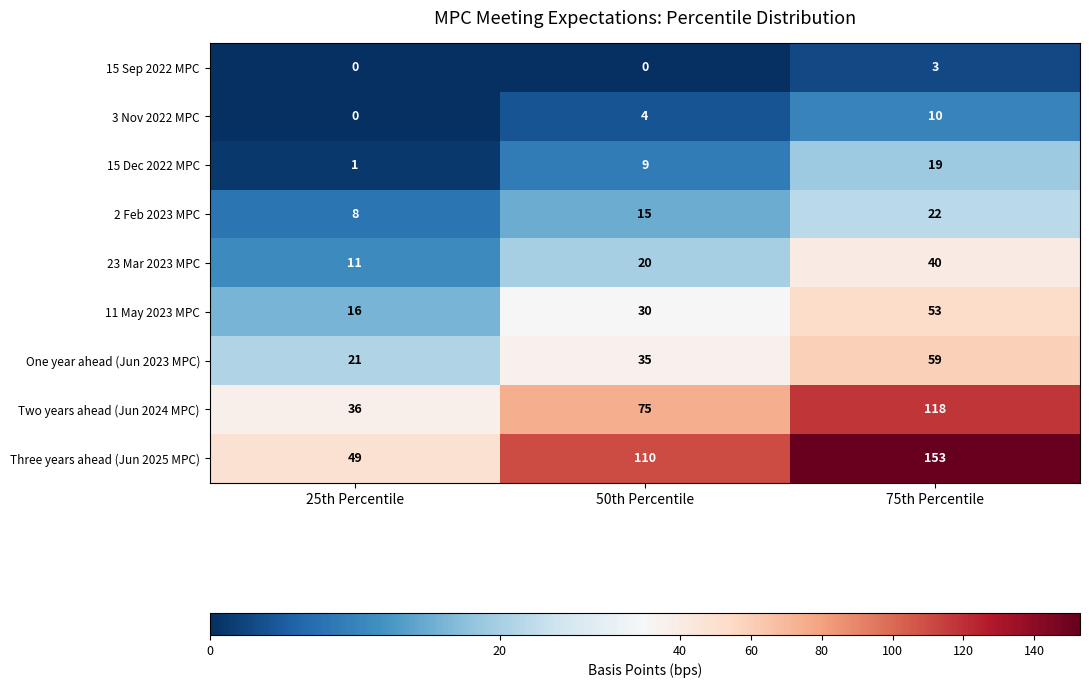

Is it true that One year ahead (Jun 2023 MPC) equals 59 at 75th Percentile?

True